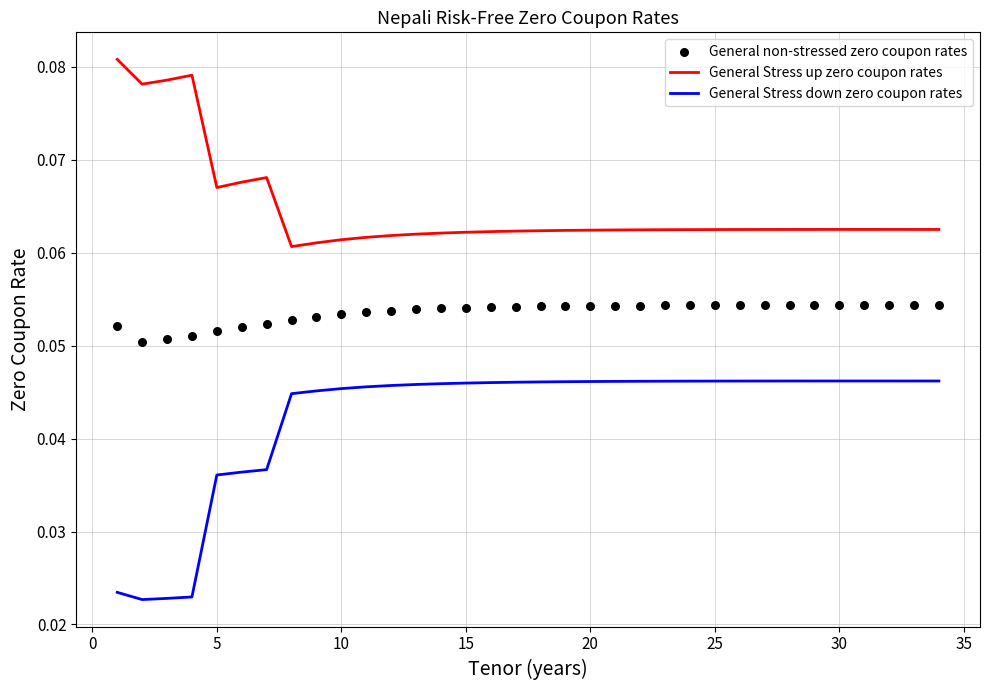

At how many categories does at least one series exceed 0?

34